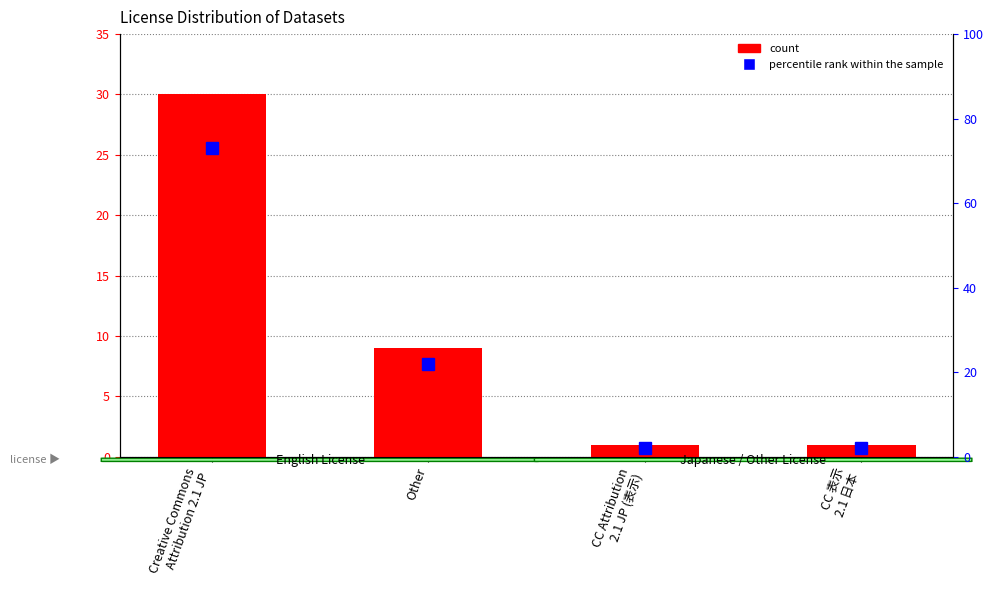

The value of count at Creative Commons
Attribution 2.1 JP is 18. True or false?

False